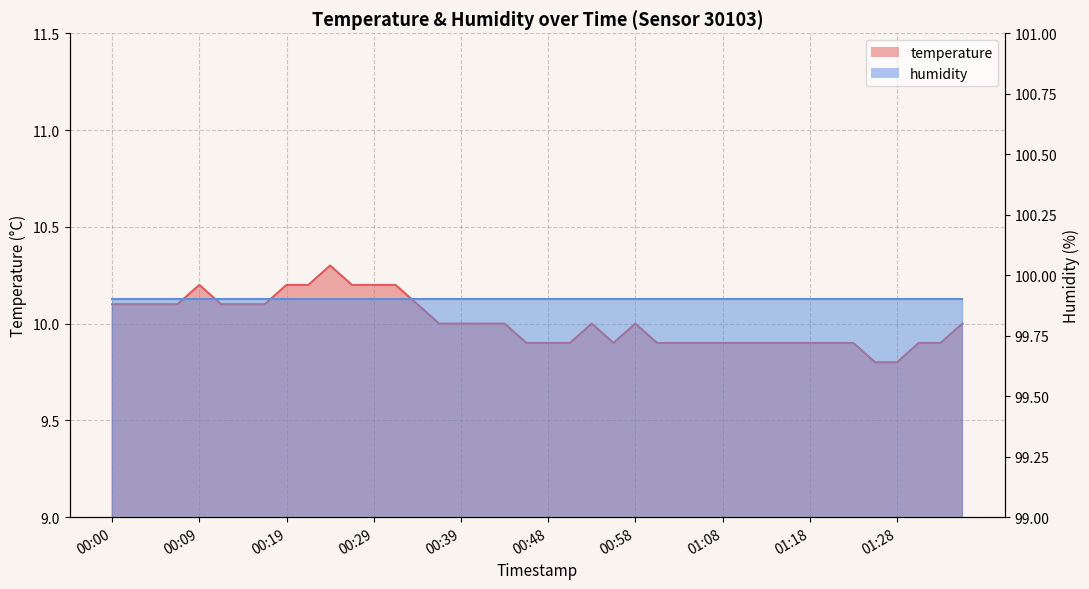

Is it true that the value at 01:36 is 7.0?

False